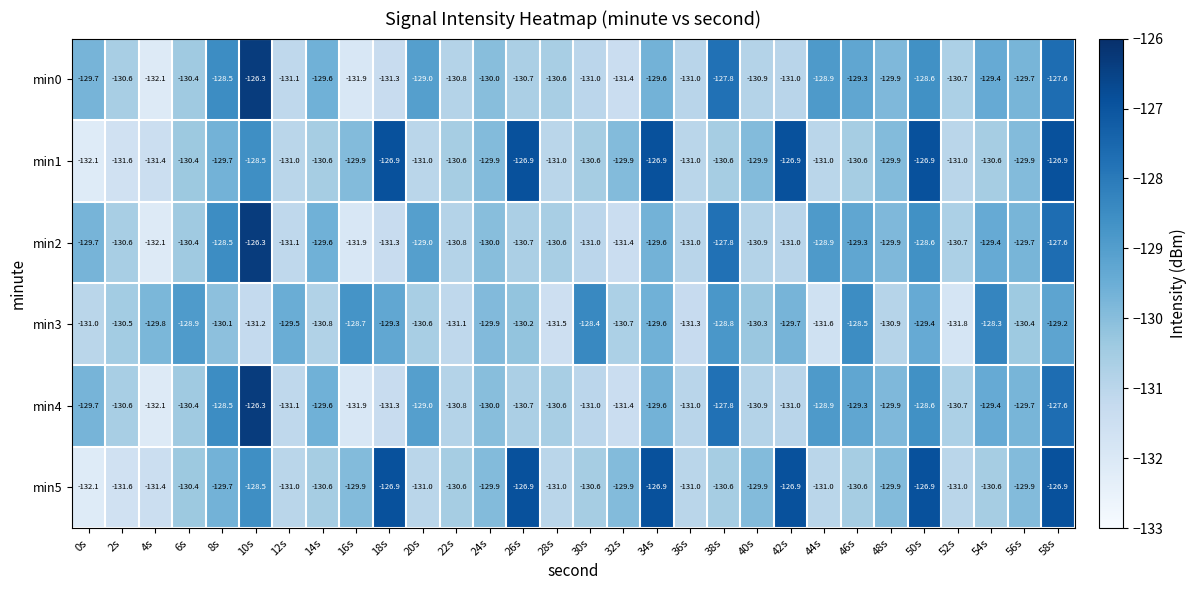

What is the spread (max minus min) of values at 12s?

1.6